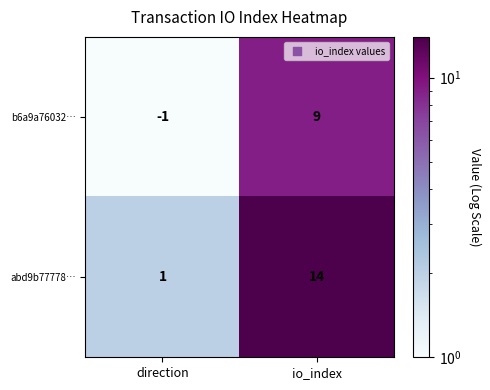

What is the difference between the highest and lowest values at direction?

2